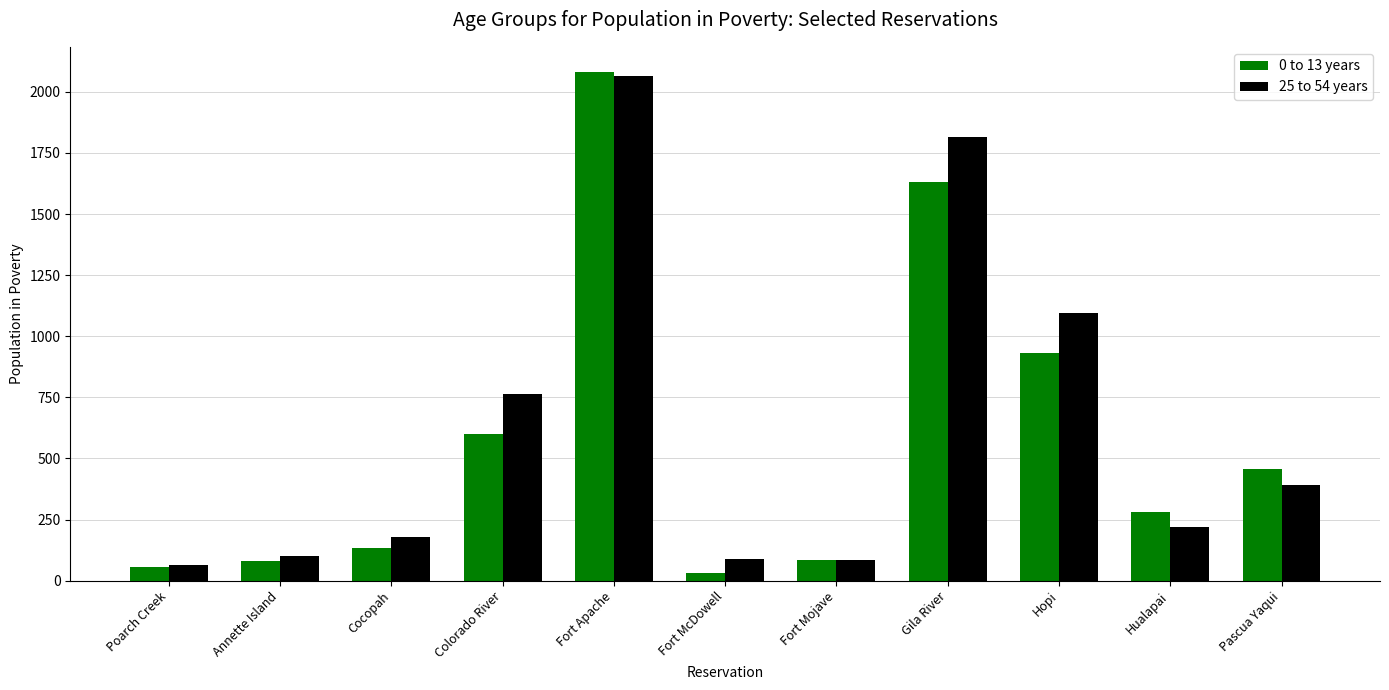

Does the chart contain any negative values?

No